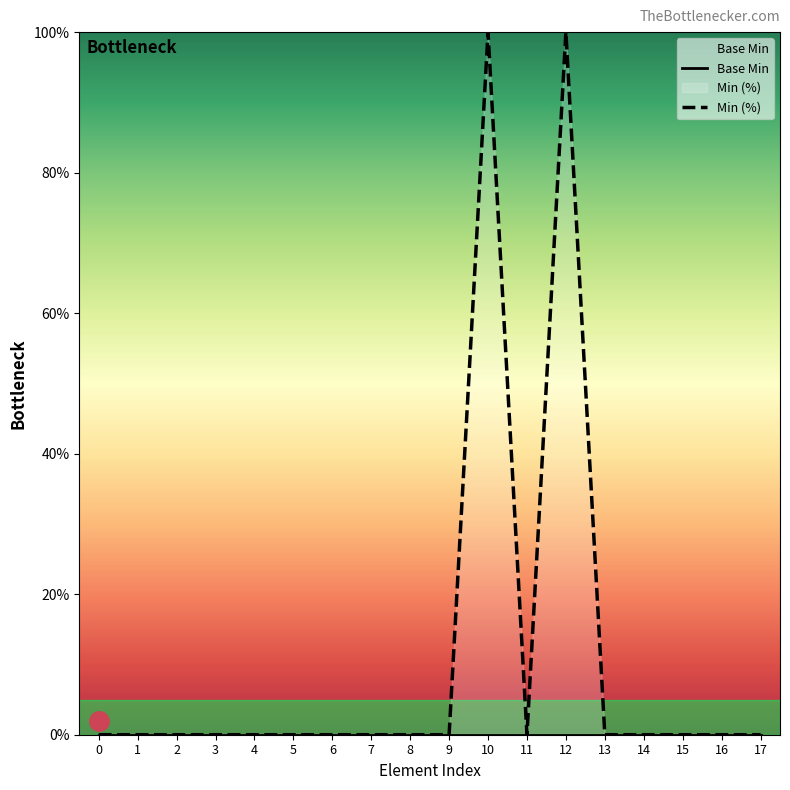

Which has a higher value, 9 or 14?

9